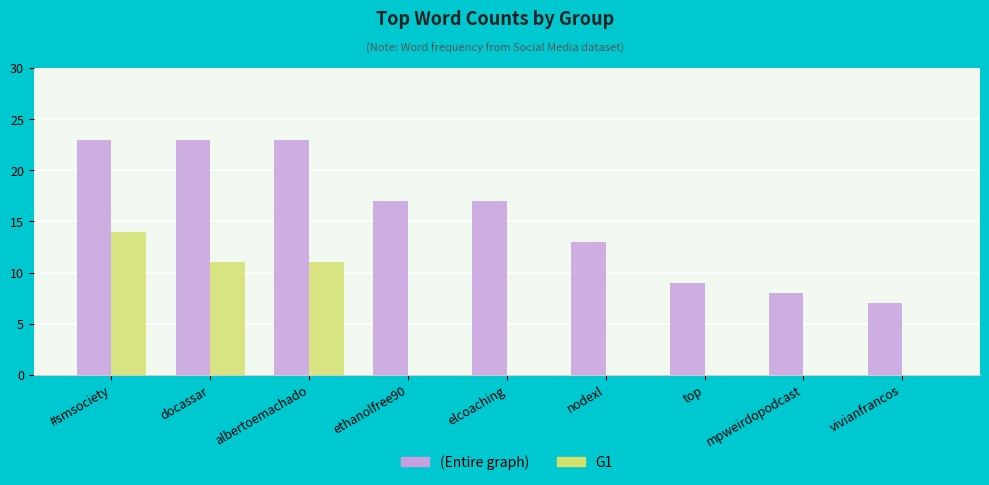

How many series are shown in this chart?

2